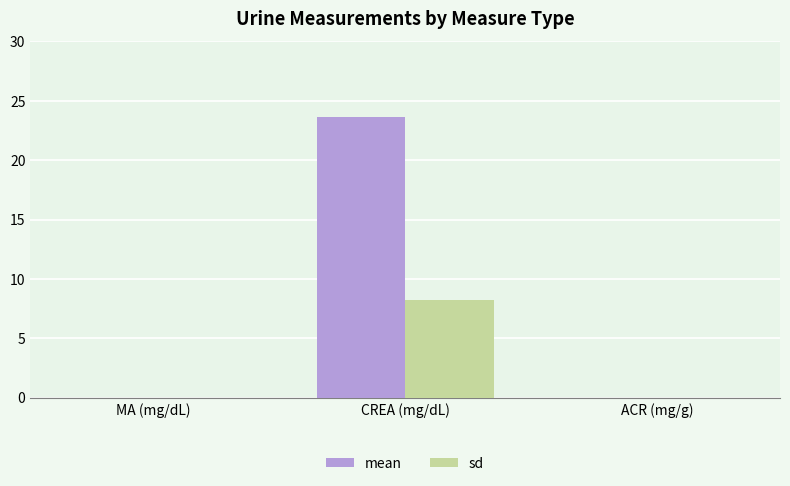

What is the sum of the sd values at MA (mg/dL) and CREA (mg/dL)?

8.2